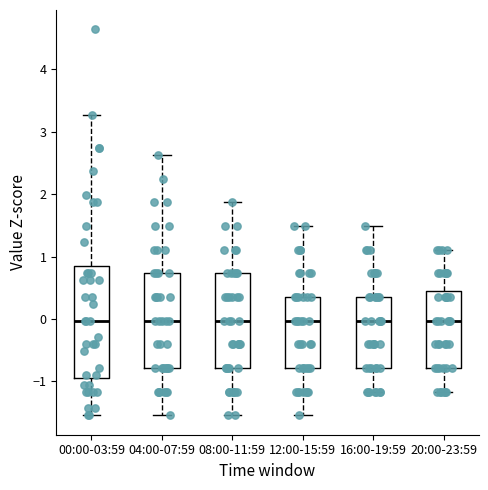

Which box is the tallest, from its lower edge to its upper edge?

00:00-03:59